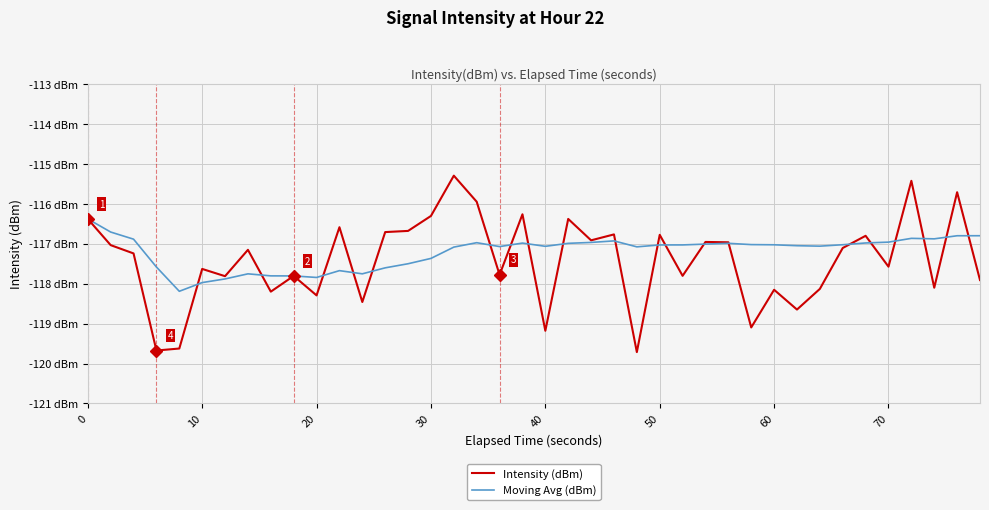

What are all the series names shown in the legend?

Intensity (dBm), Moving Avg (dBm)